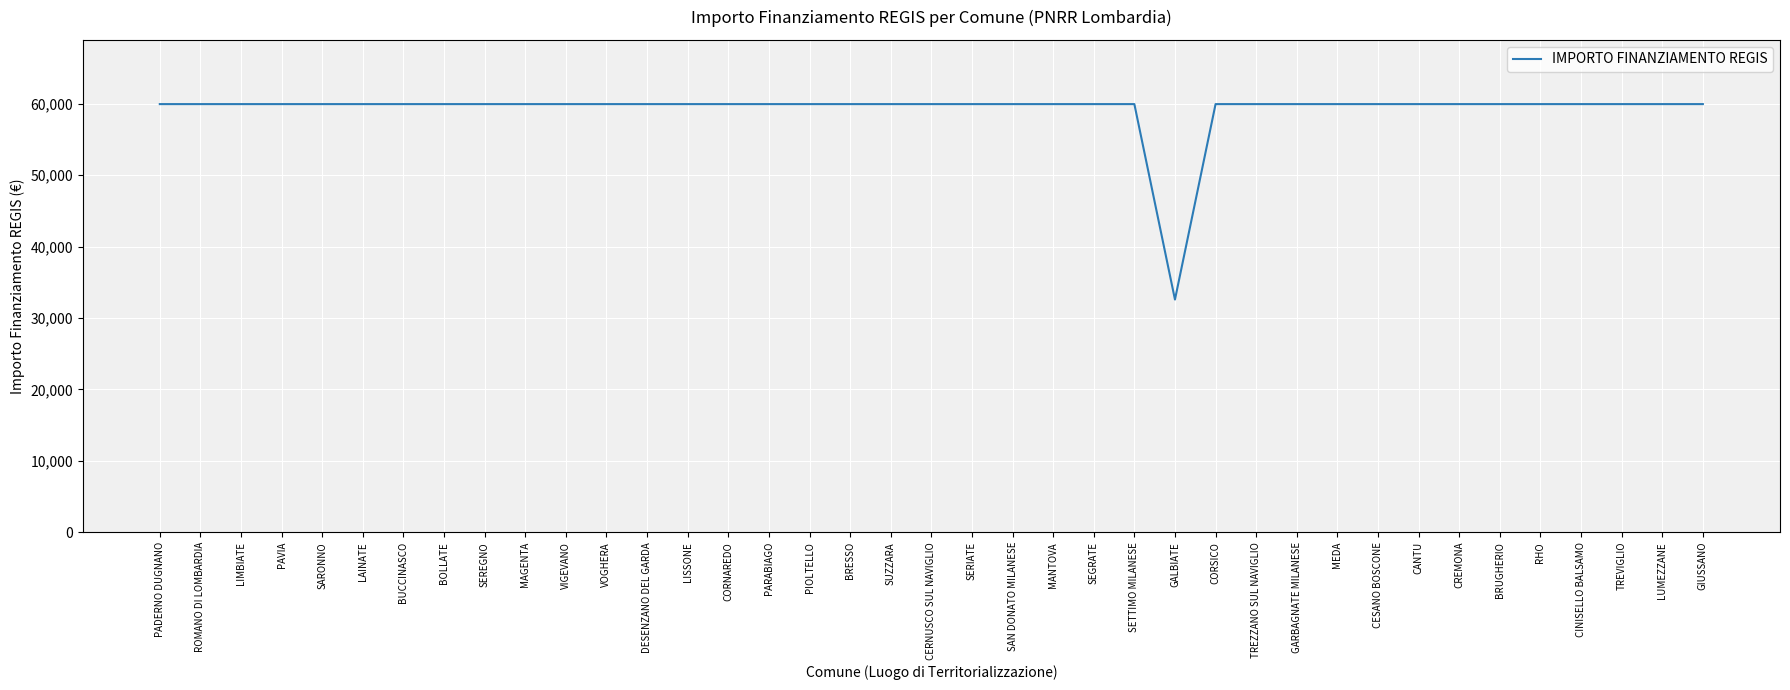

The value at PADERNO DUGNANO is 23345. True or false?

False